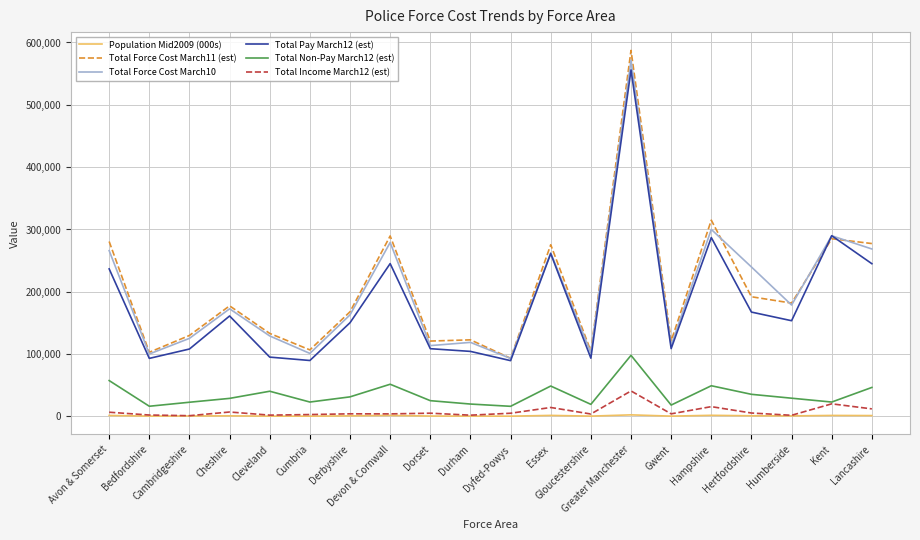

True or false: Total Pay March12 (est) and Population Mid2009 (000s) cross at least once.

False